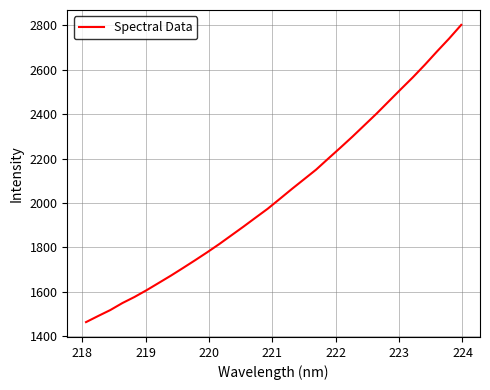

What is the minimum value shown in the chart?

1463.9